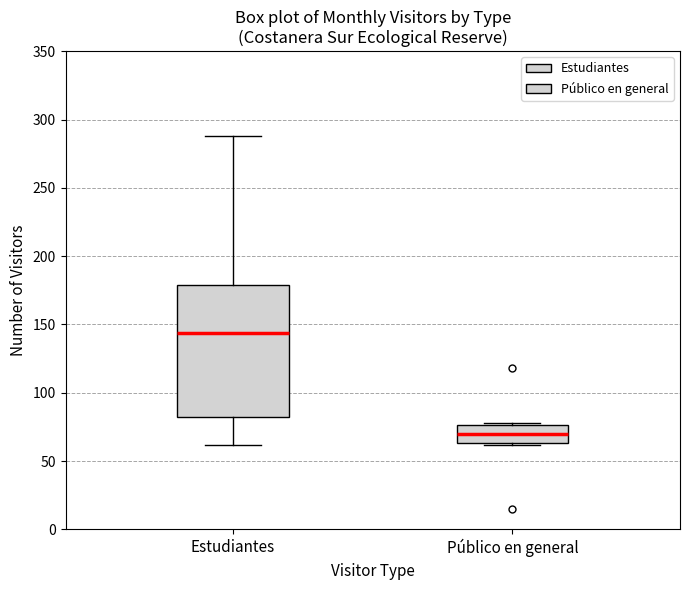

Where does the median line of the box for Público en general sit on the y-axis? The values are not printed on the chart, so give them approximately, as read against the axis.

70